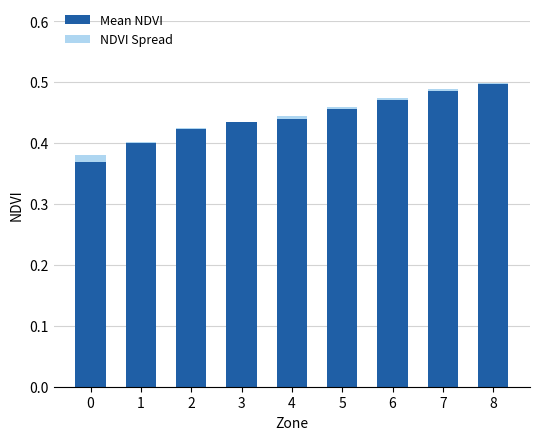

What is the difference between the Mean NDVI values at 0 and 8?

0.1